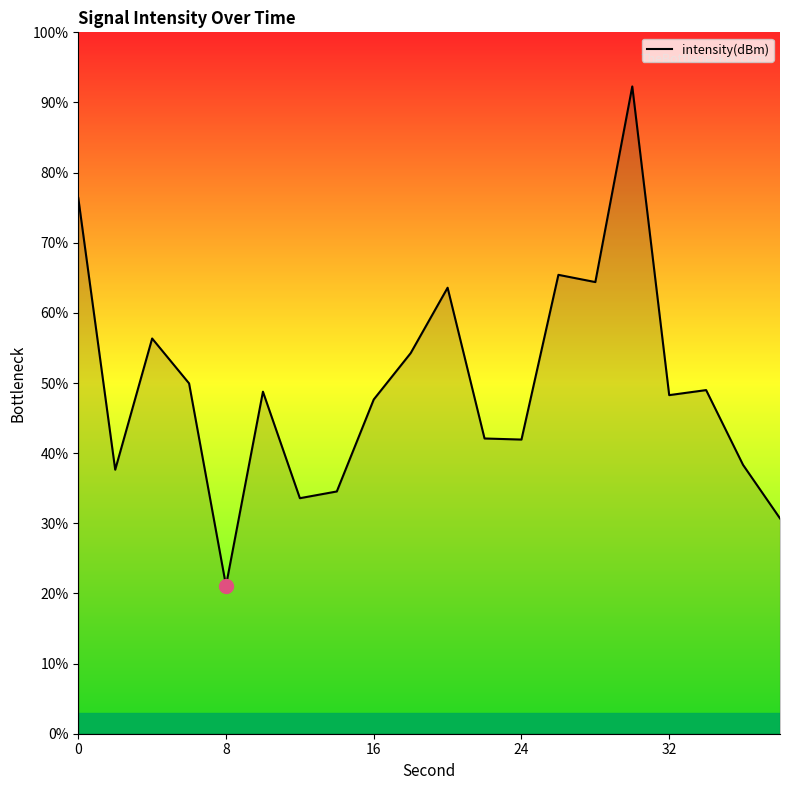

How many lines are shown in the chart?

1